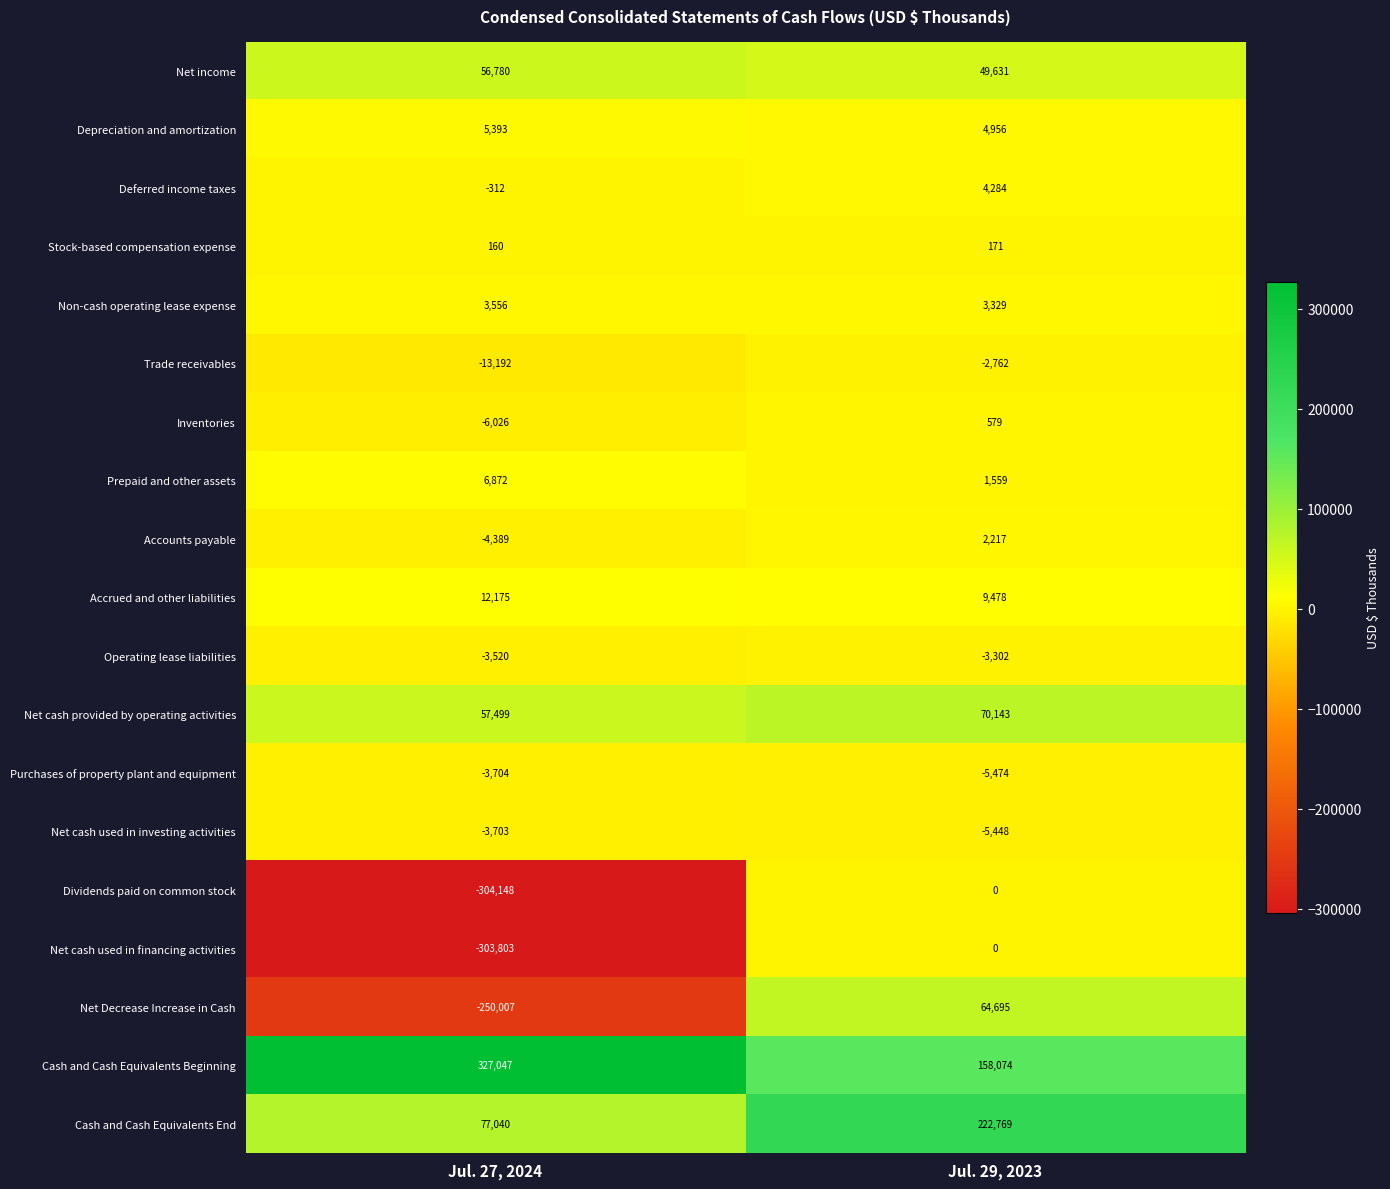

What is the difference between the maximum and minimum values in the Trade receivables series?

10430